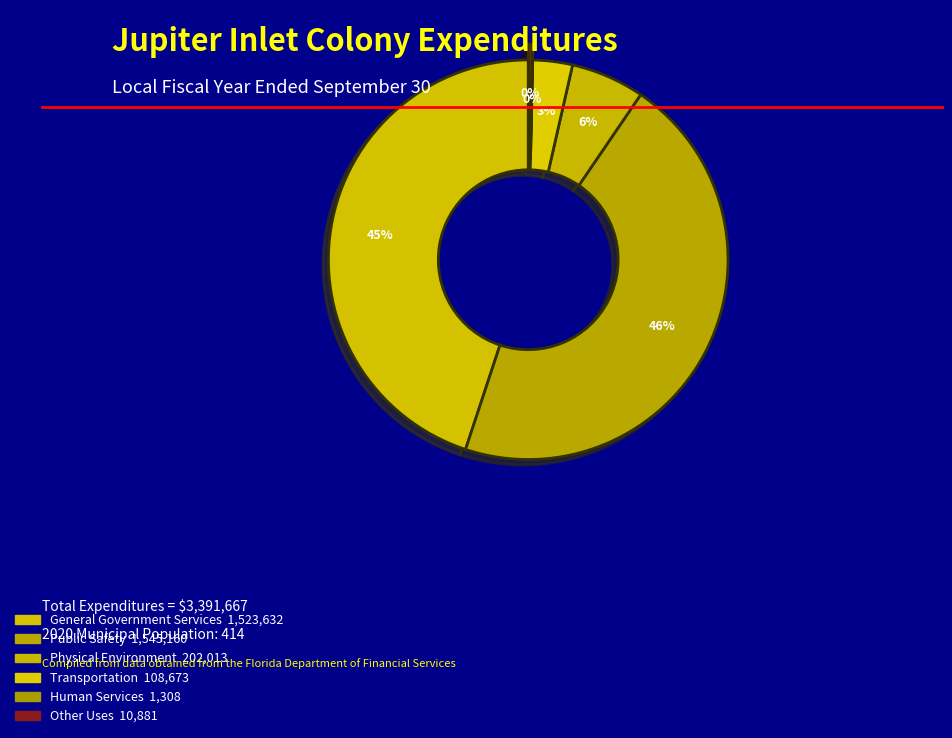

Which slice is the largest?

Public Safety